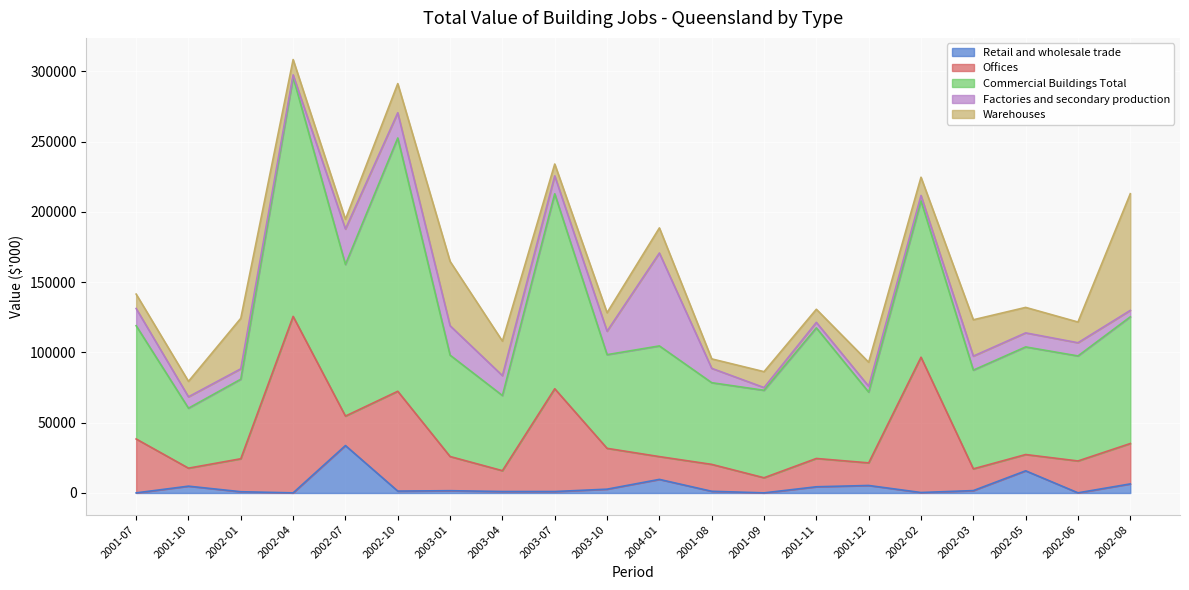

What is the total value across all series at 2002-04?

308286